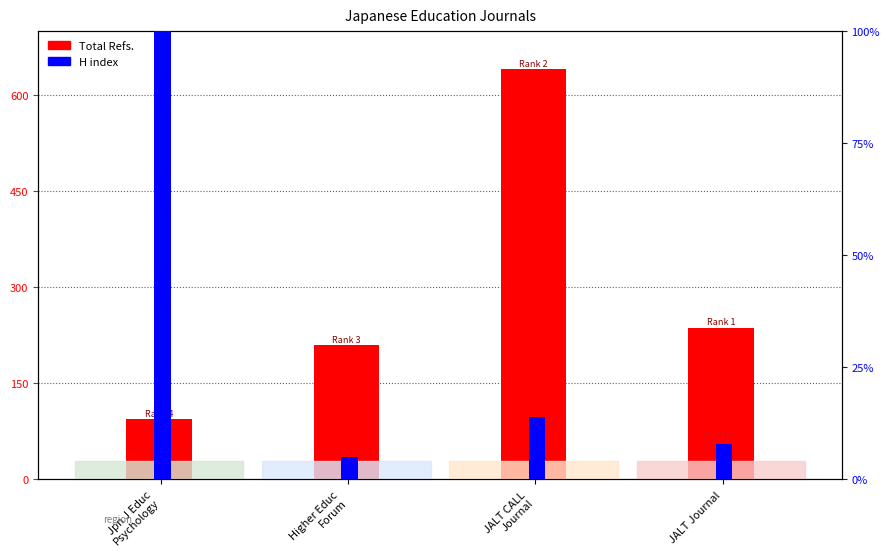

Reading left to right, list all the values displayed in this chart.

Total Refs.: 94	210	641	237
H index: 191	5	14	8